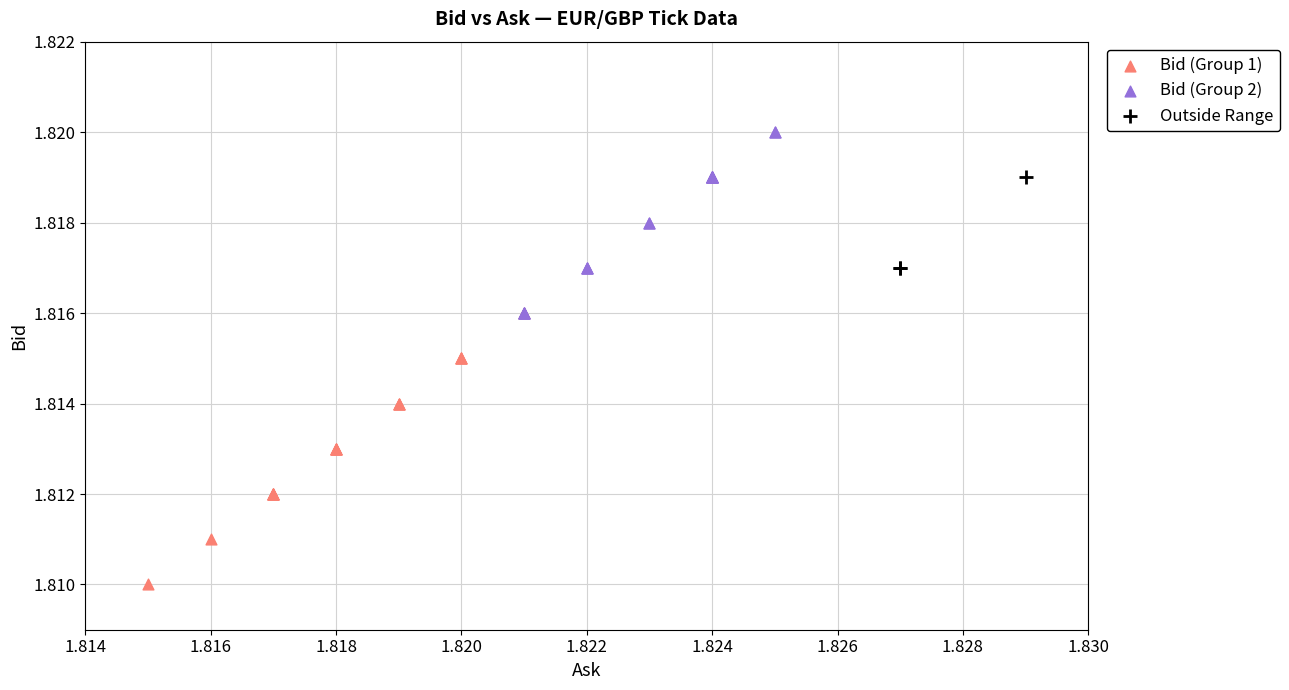

Which series has the widest spread of Y values?

Bid (Group 1)